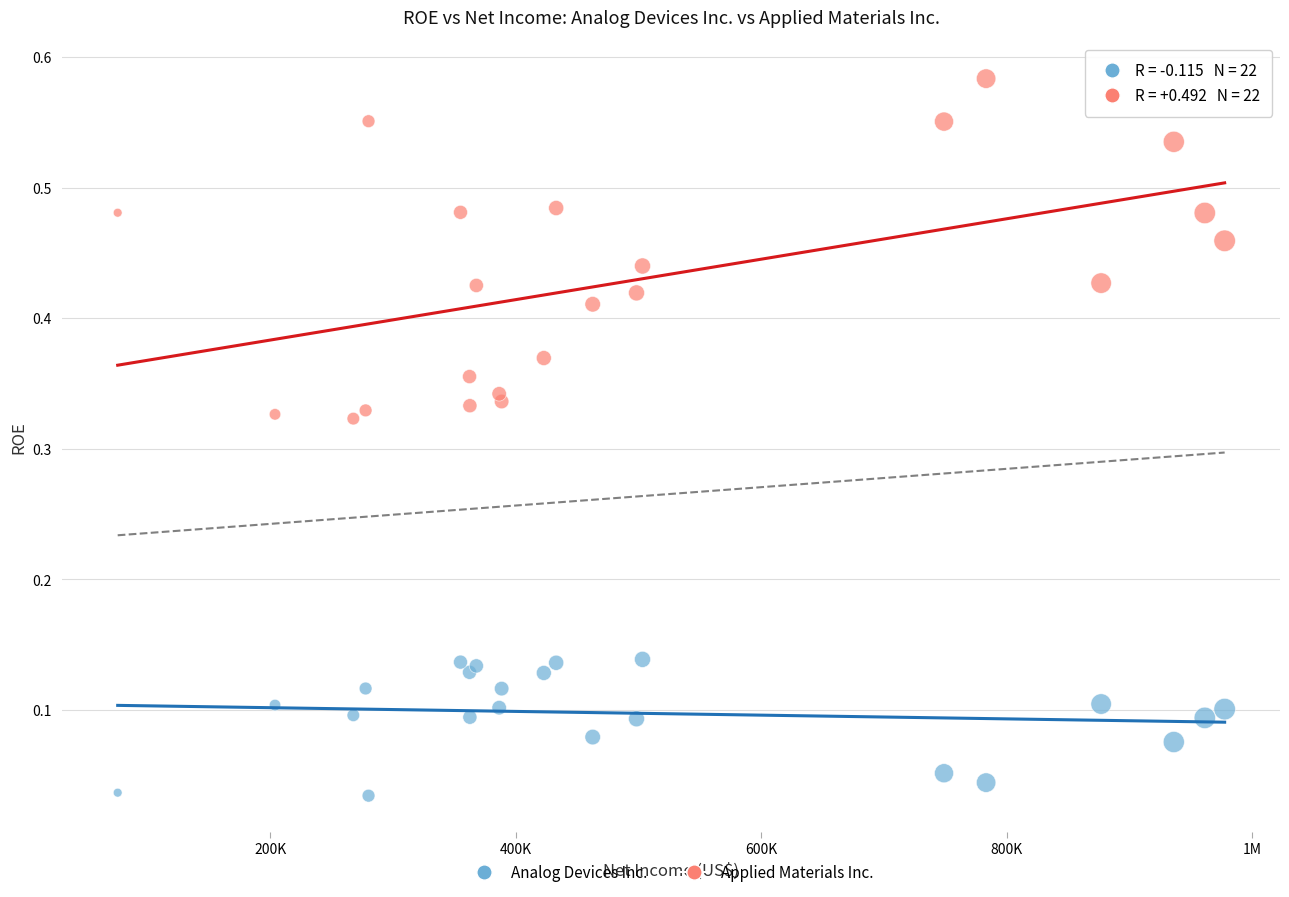

Which series has the widest spread of Y values?

Applied Materials Inc.